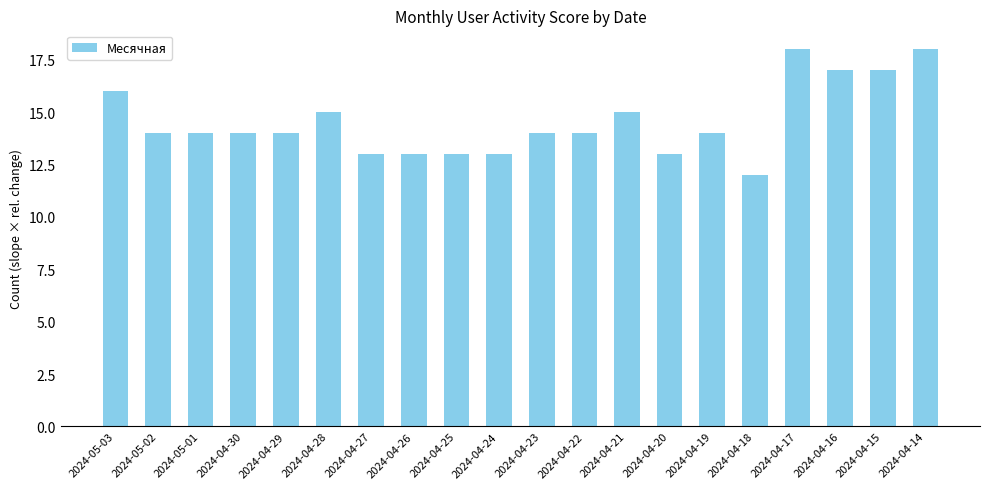

What is the value of the 1st bar from the left?

16